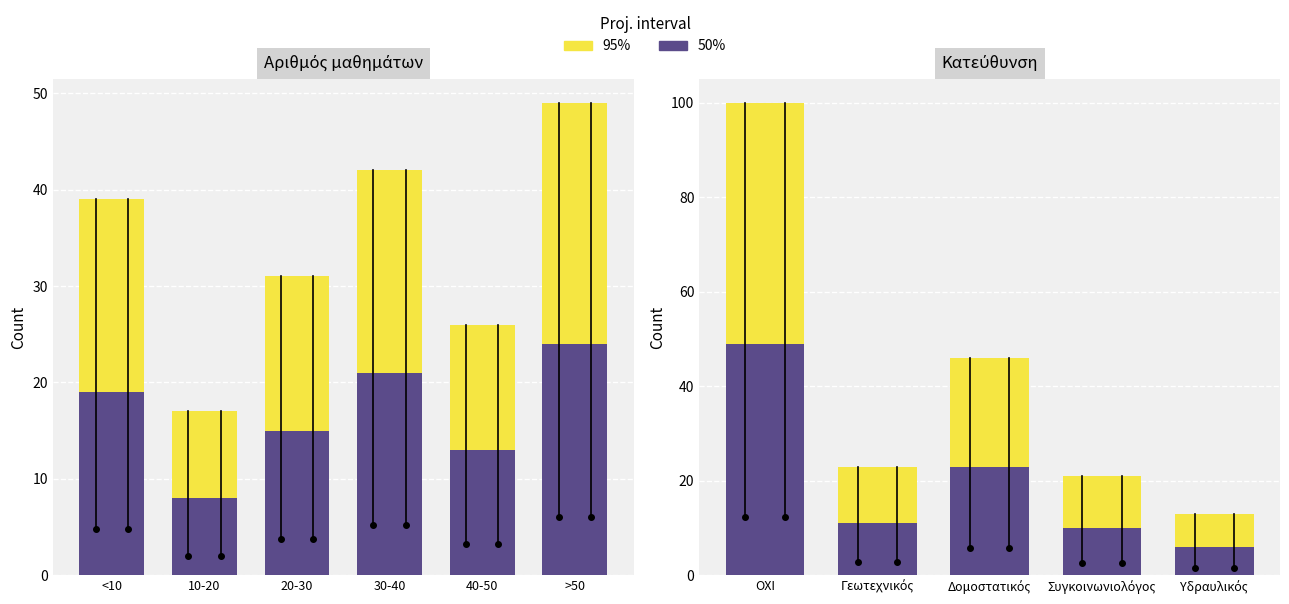

What are all the series names shown in the legend?

95%, 50%